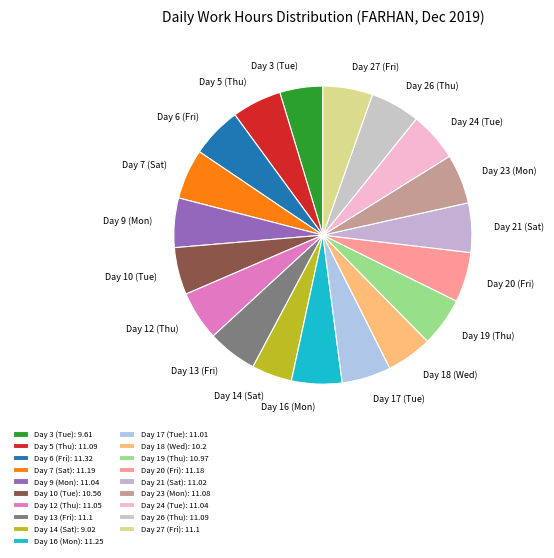

True or false: Day 26 (Thu) accounts for 1% of the total.

False